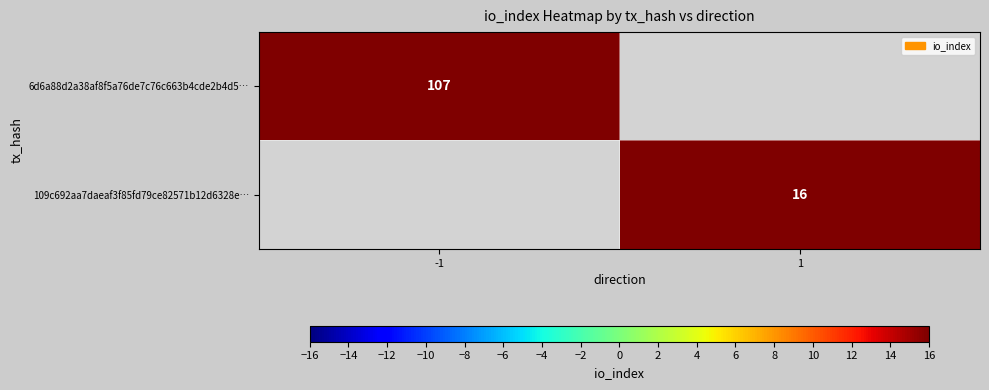

Is the value of 6d6a88d2a38af8f5a76de7c76c663b4cde2b4d5… at -1 greater than the value of 109c692aa7daeaf3f85fd79ce82571b12d6328e… at 1?

Yes